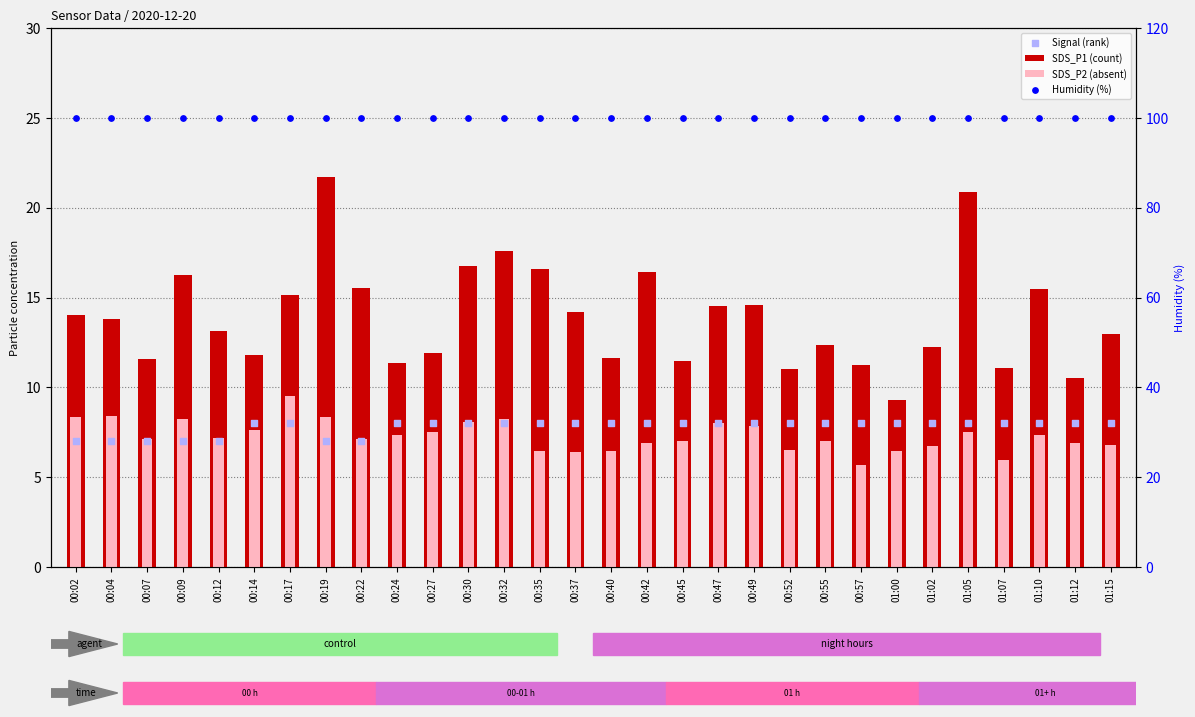

Is the value of SDS_P1 (count) at 00:55 greater than the value of Humidity (%) at 00:22?

No